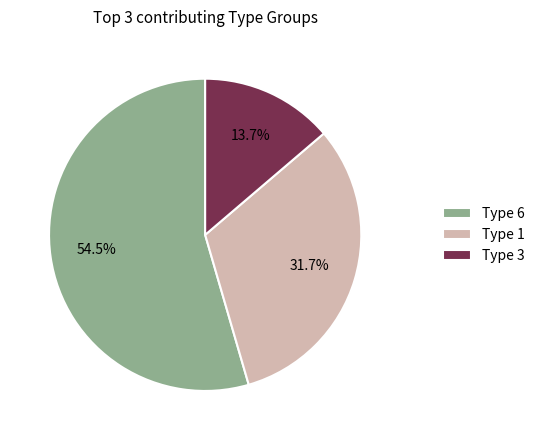

Which has a higher value, Type 6 or Type 3?

Type 6